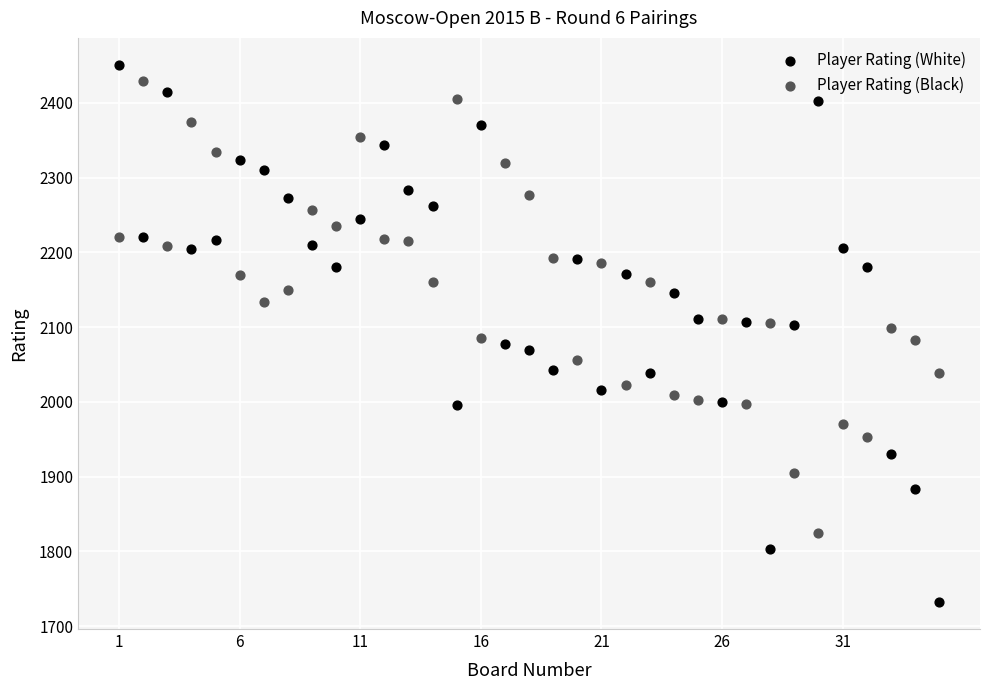

Which series has the largest Y range (max minus min)?

Player Rating (White)